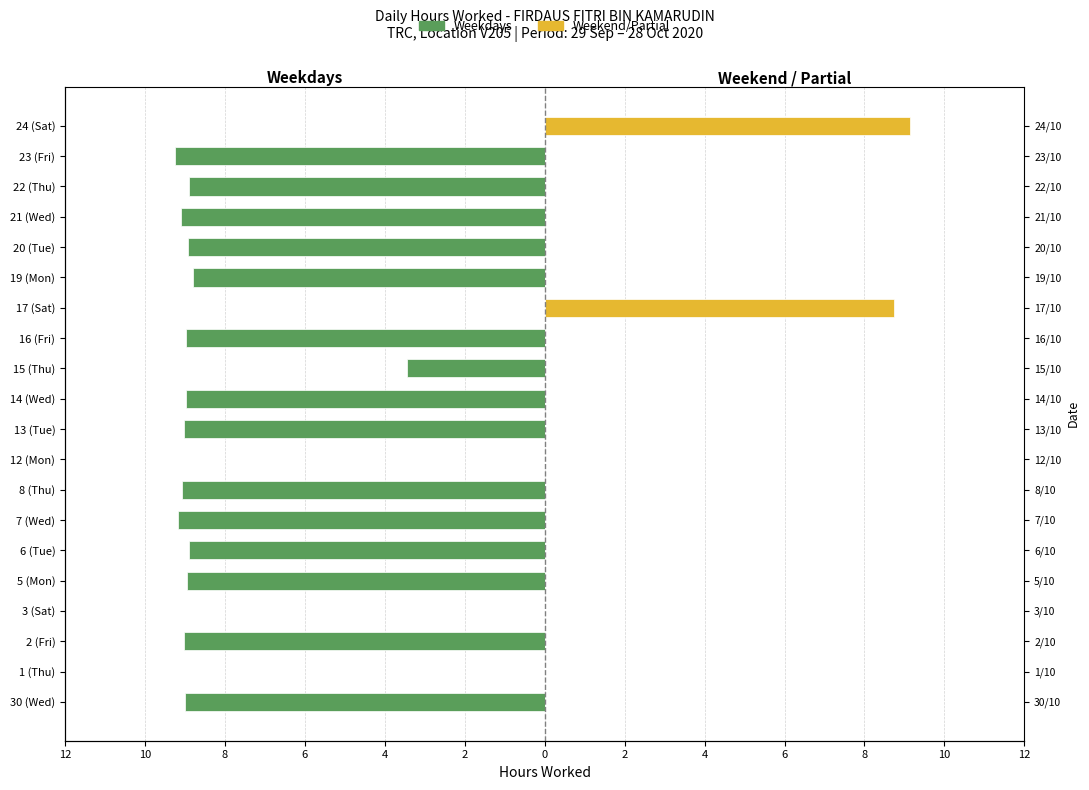

At 12 (Mon), list the series in order from smallest to largest.

Weekdays, Weekend/Partial